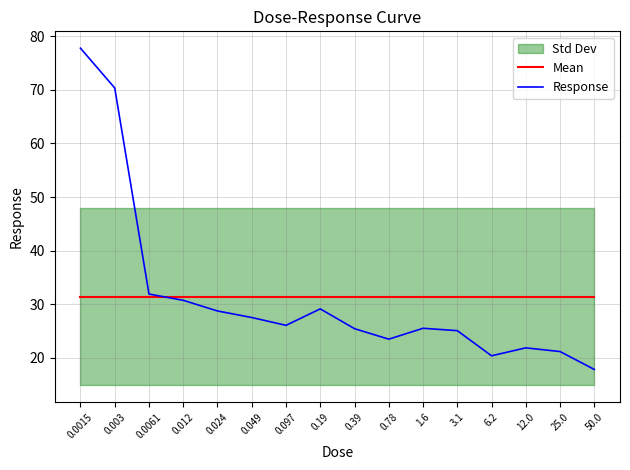

Between 0.78 and 12.0, which is larger?

0.78